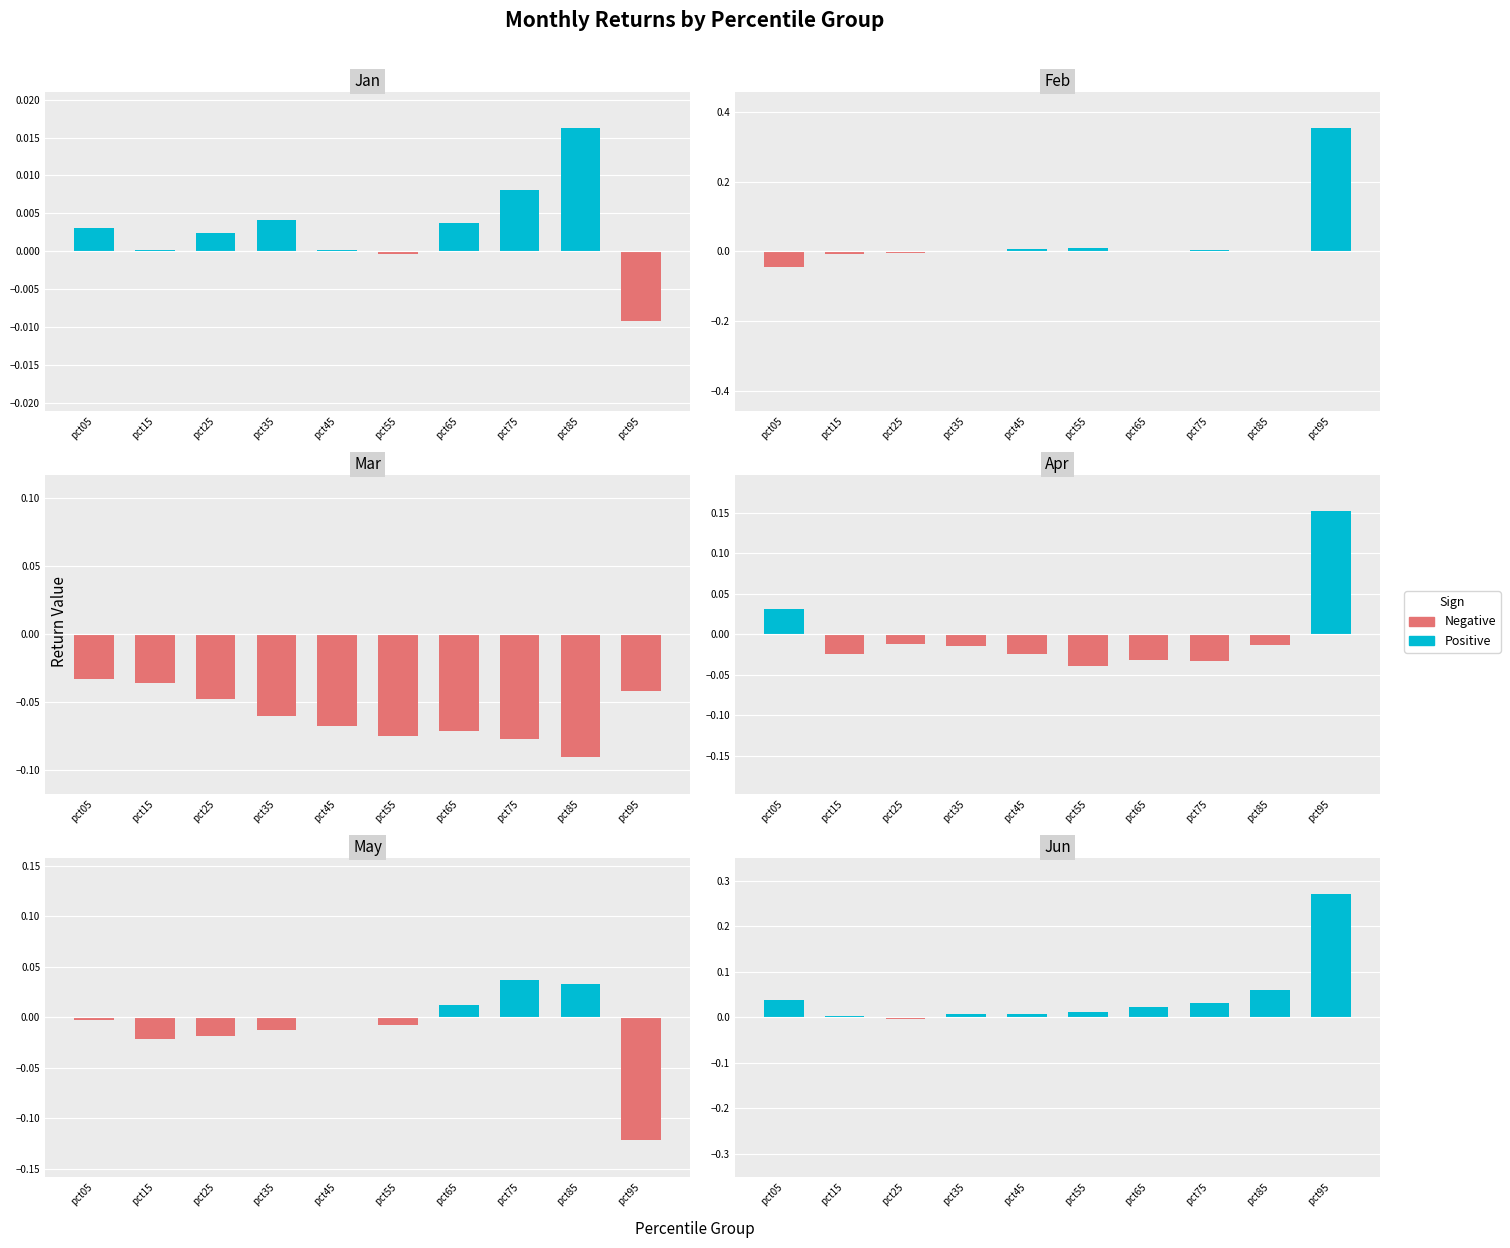

Where does the Apr series first go above 0?

pct05